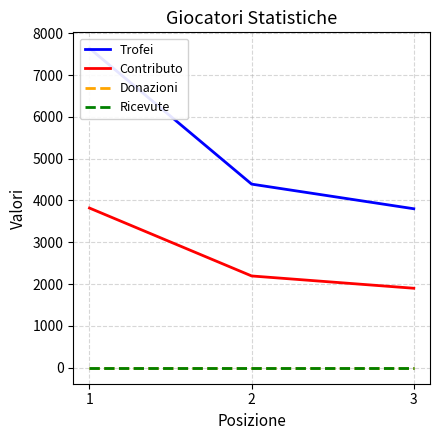

The value of Trofei at 3 is 1671. True or false?

False